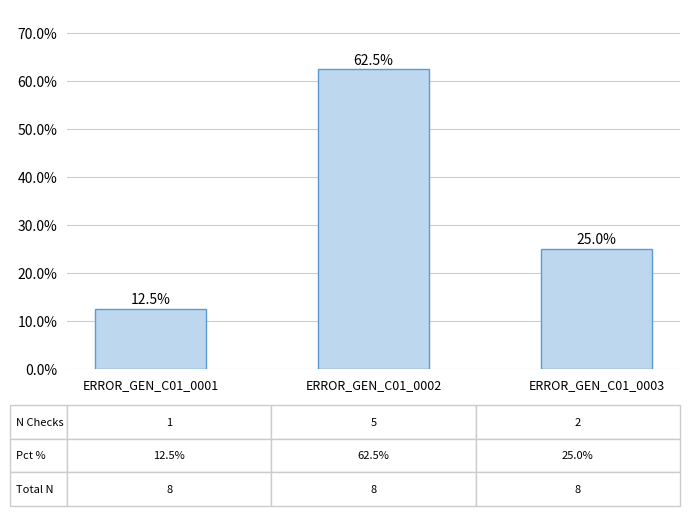

Which has a higher value, ERROR_GEN_C01_0002 or ERROR_GEN_C01_0003?

ERROR_GEN_C01_0002